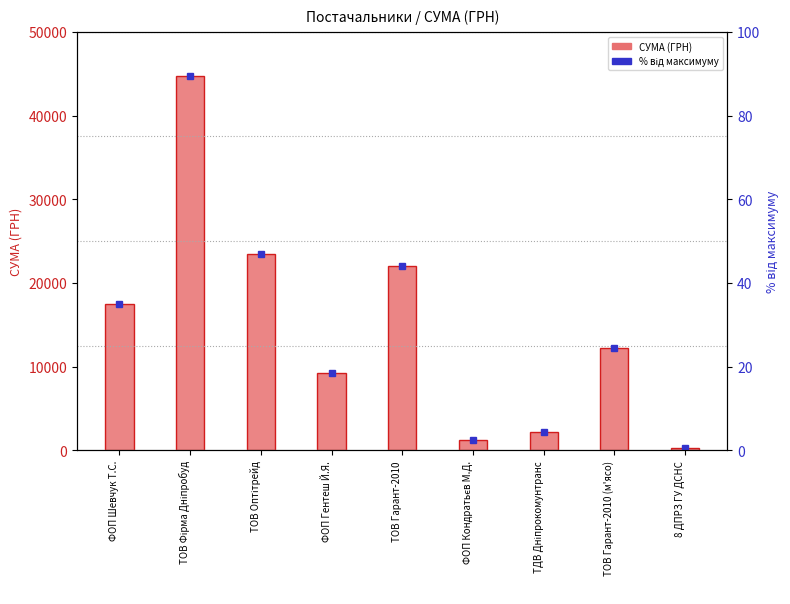

What is the value of the СУМА (ГРН) bar at the 3rd from the left?

23492.0